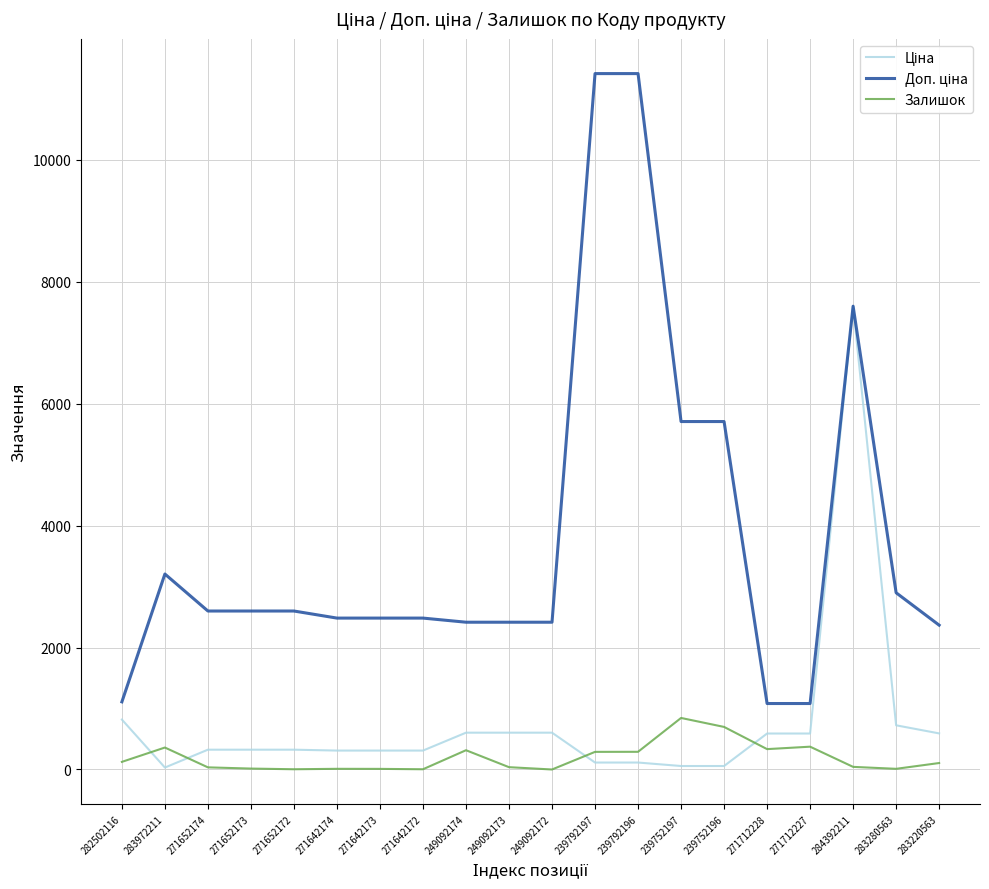

What is the total value across all series at 271712228?

2005.6